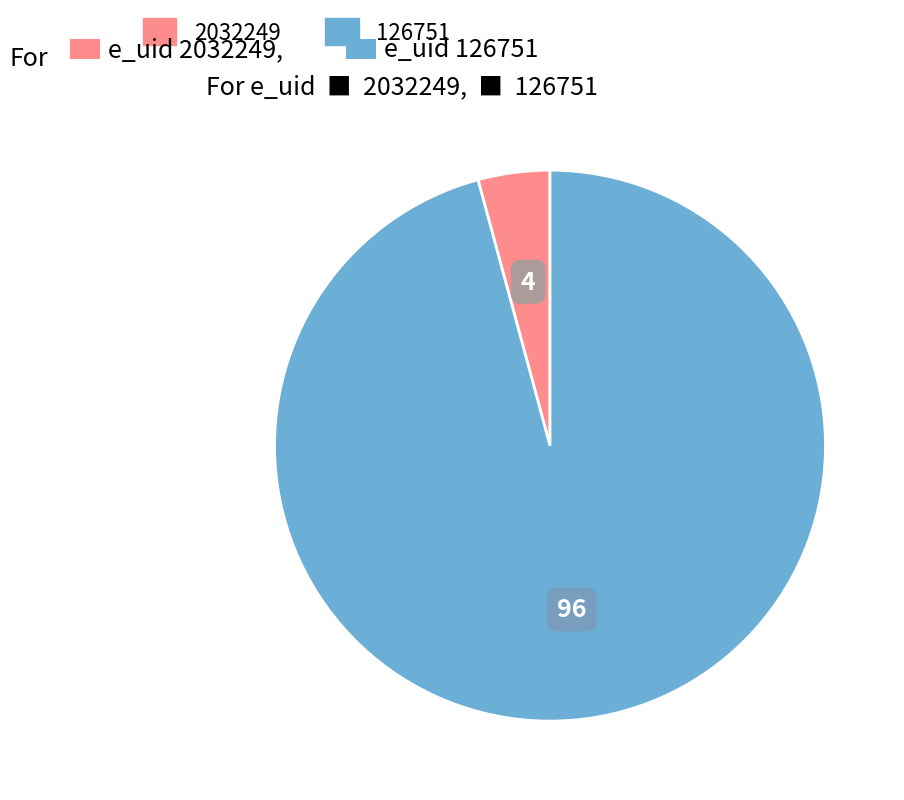

Rank the categories by value from highest to lowest.

126751, 2032249